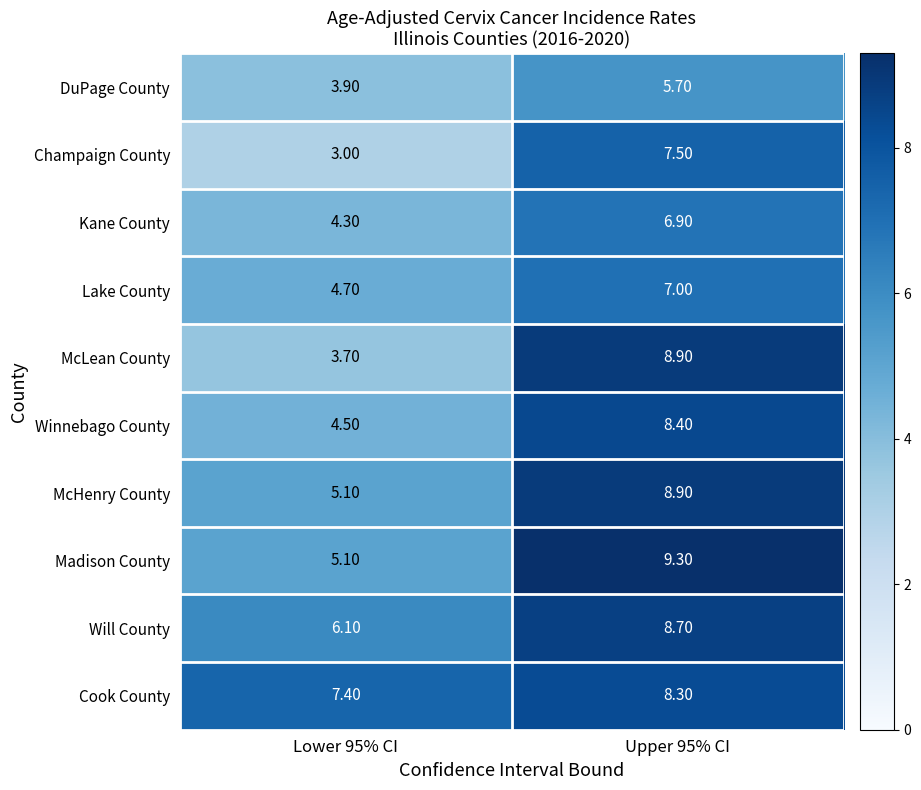

What is the sum of the Winnebago County values at Upper 95% CI and Lower 95% CI?

12.9